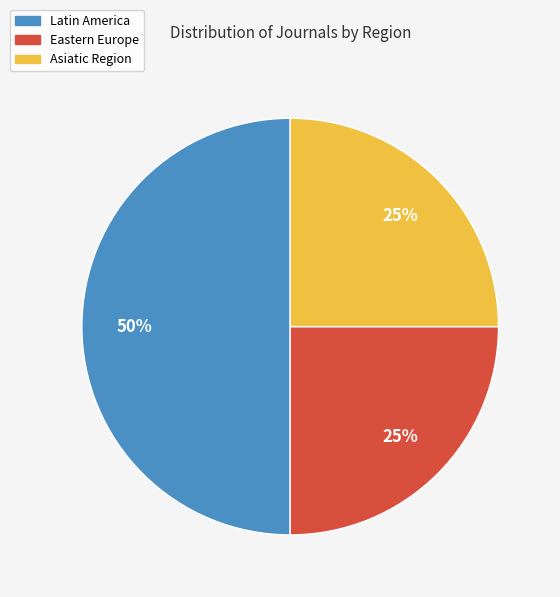

What percentage is the Asiatic Region slice, to the nearest percent?

25%